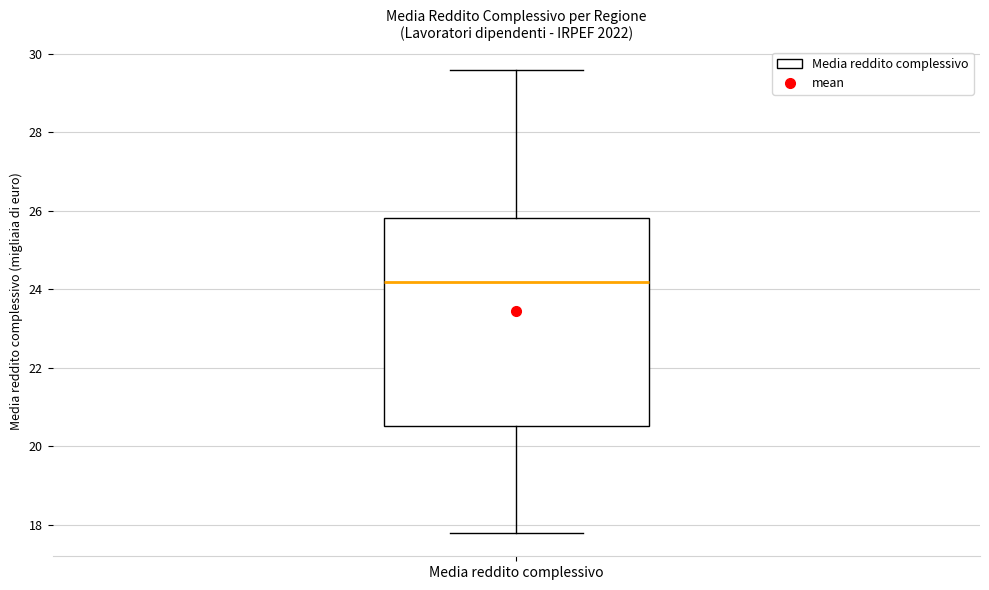

Transcribe this box plot: give where the median line is, the range the box spans, and where the two whiskers end, as read against the y-axis. The values are not printed on the chart, so give them approximately, as read against the axis.

median 24.2, box 20.6 to 25.8, whiskers 17.8 to 29.6